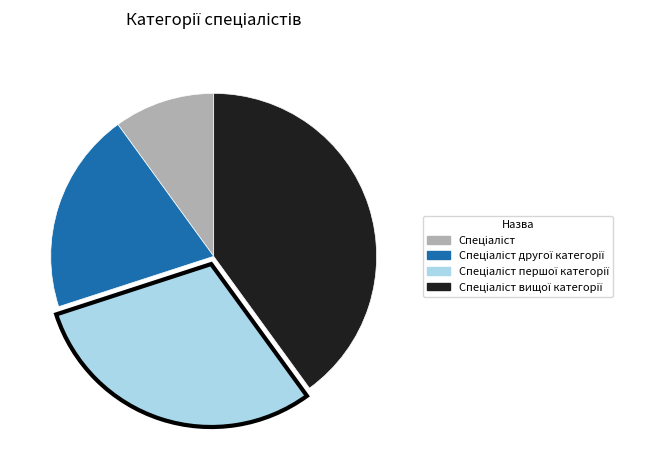

Count the number of slices in the pie.

4